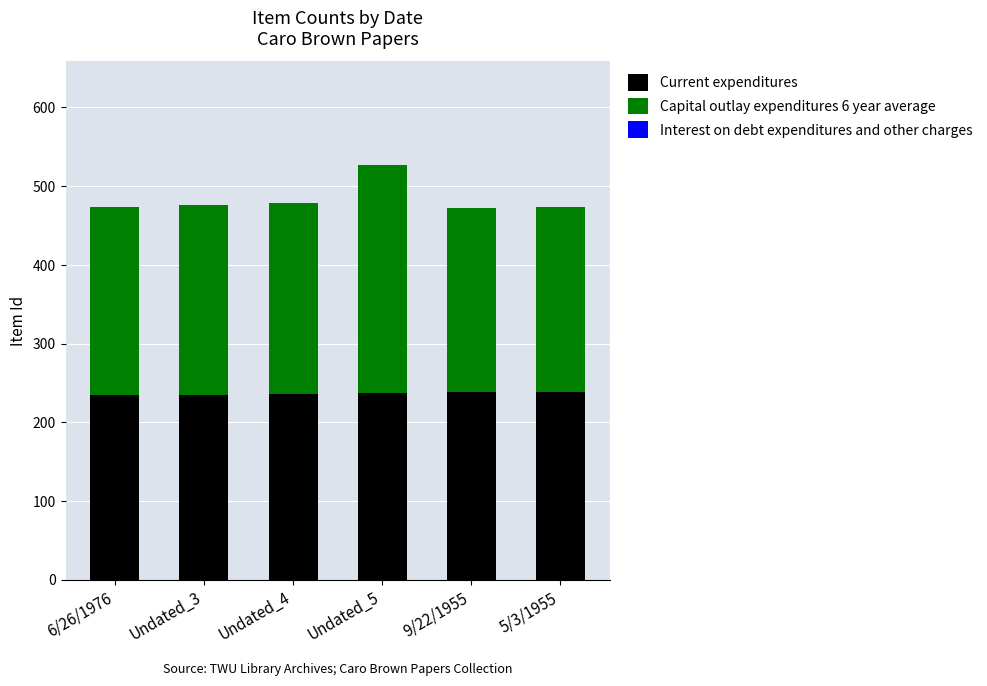

Is it true that Current expenditures equals 238 at 9/22/1955?

True